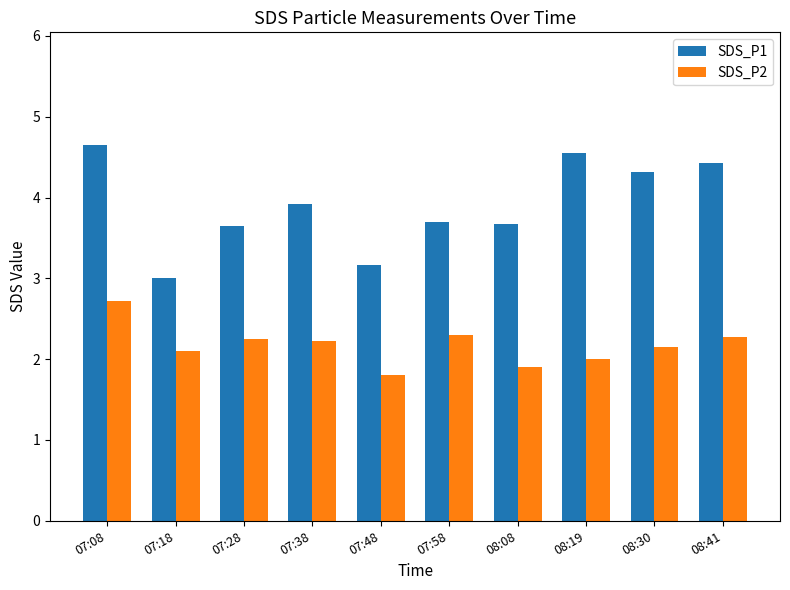

What is the sum of all SDS_P1 values?

39.1